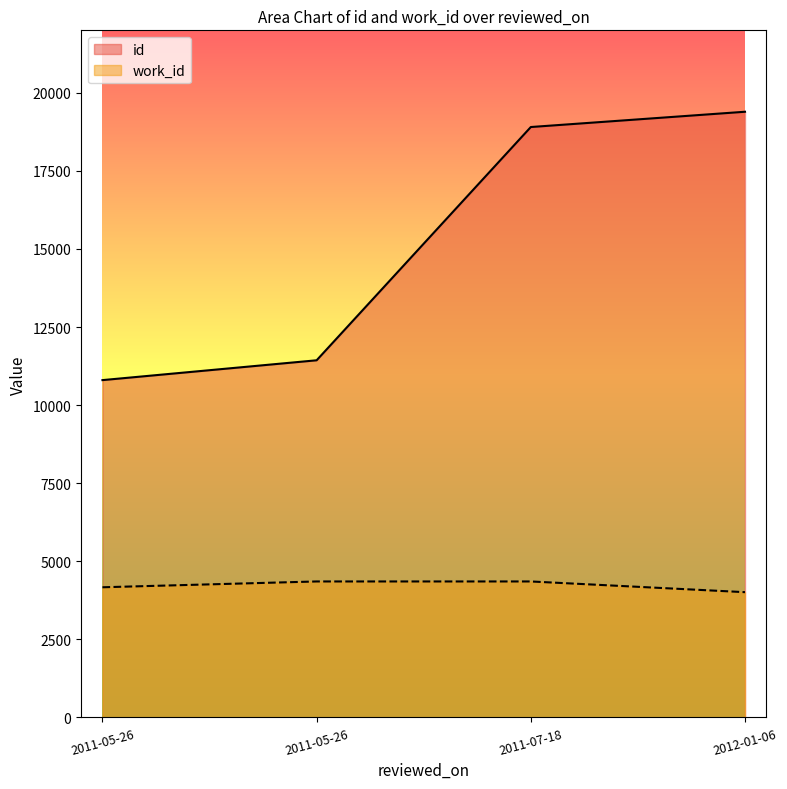

Which series has the largest range (max minus min)?

id